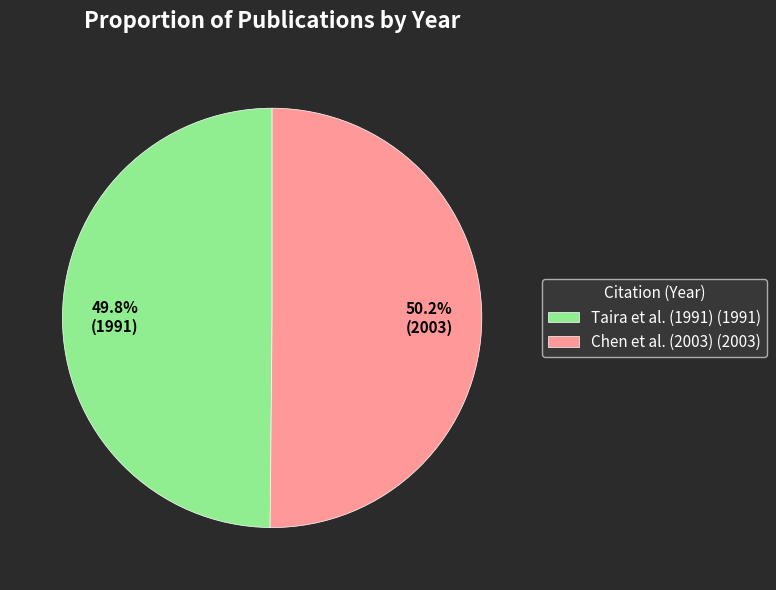

Is there any slice that represents more than half of the pie?

Yes